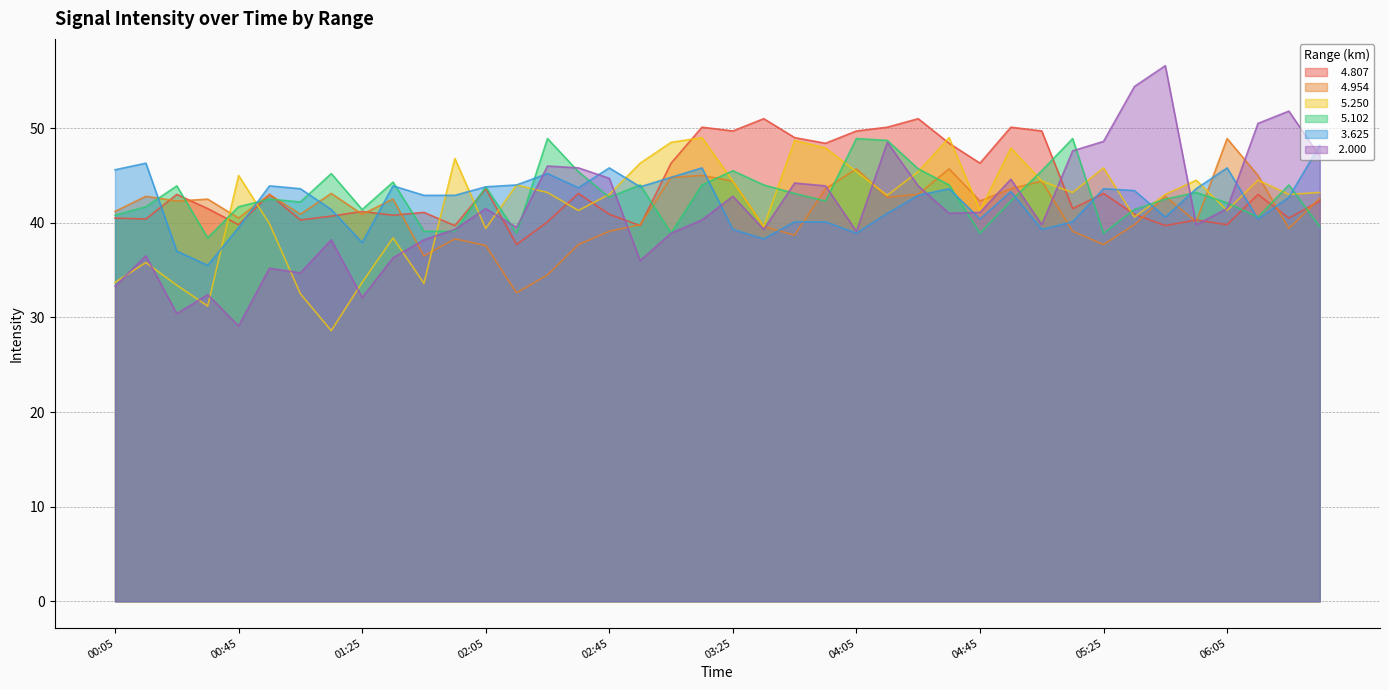

Does the chart have visible grid lines?

Yes